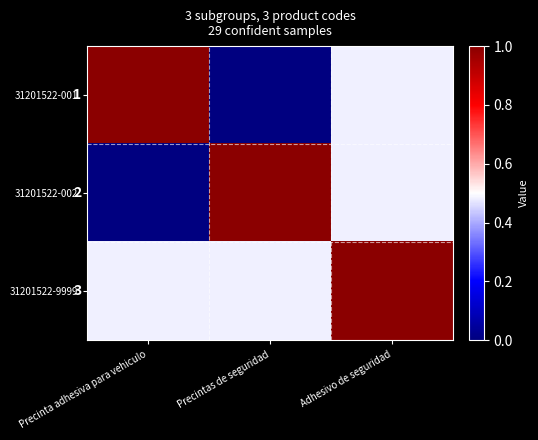

At how many categories does at least one series exceed 0?

3